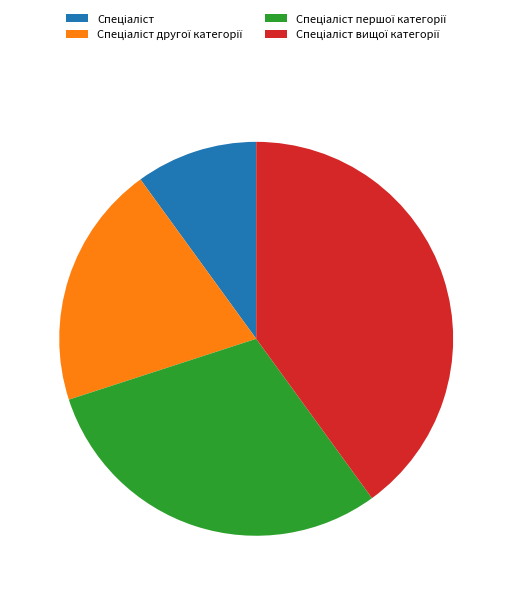

Is there any slice that represents more than half of the pie?

No